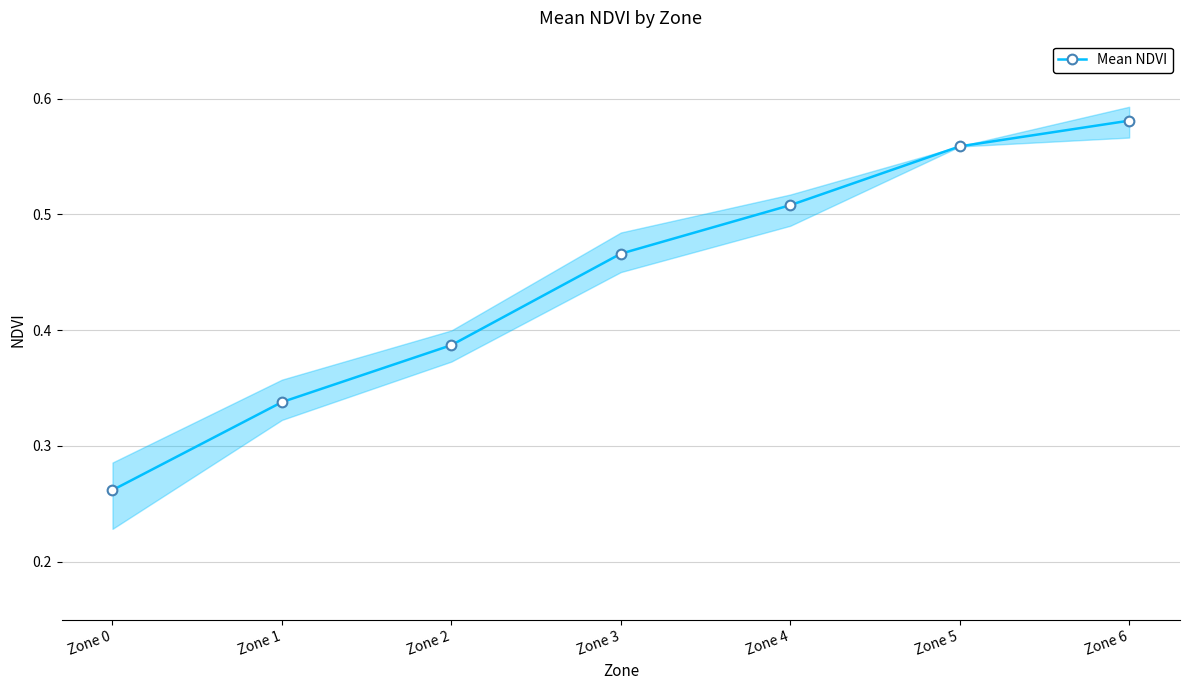

Is this an area chart (filled region under the line)?

No